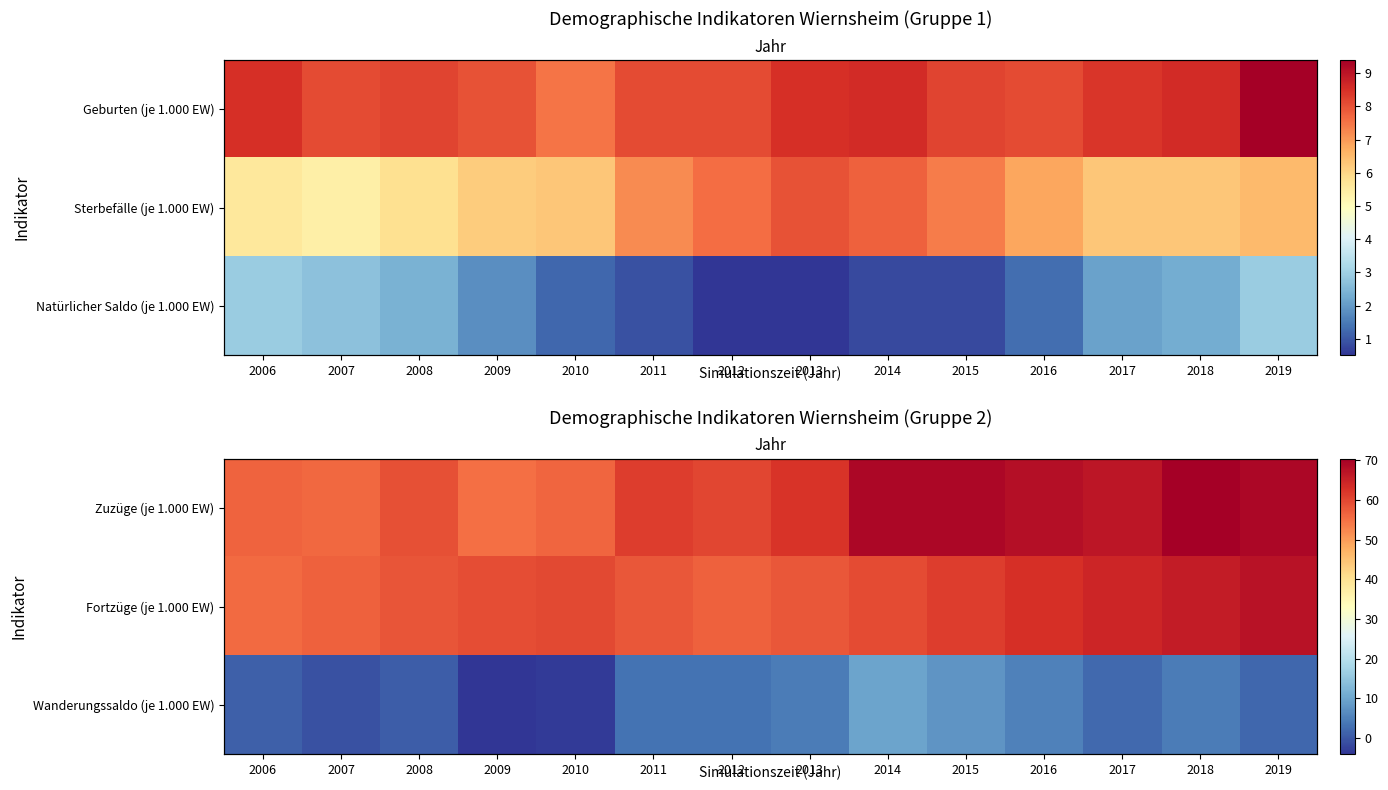

List the series in order of their peak value, lowest first.

Wanderungssaldo (je 1.000 EW), Fortzüge (je 1.000 EW), Zuzüge (je 1.000 EW)